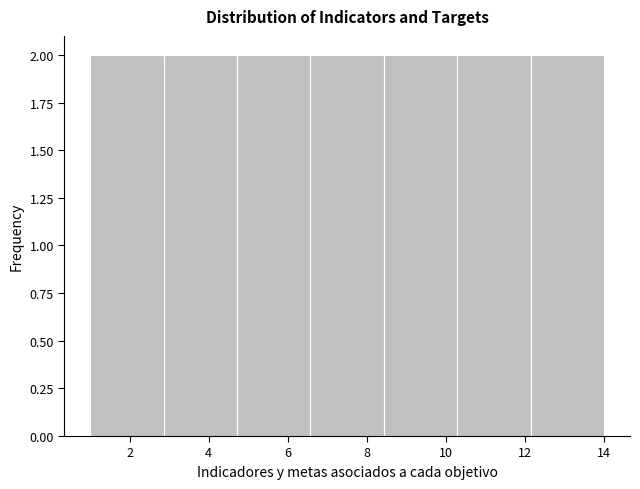

Reading left to right, list every bar in this chart as the range it spans on the x-axis followed by its height. Neither the bar edges nor the heights are printed on the chart, so give them approximately, as read against the axes.

1.0 to 2.8: 2
2.8 to 4.8: 2
4.8 to 6.6: 2
6.6 to 8.4: 2
8.4 to 10.2: 2
10.2 to 12.2: 2
12.2 to 14.0: 2